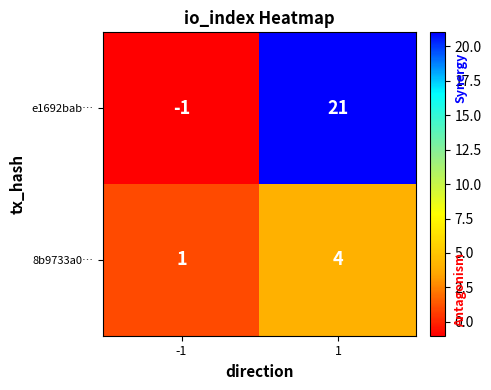

Rank the series at 1 from lowest to highest value.

8b9733a0…, e1692bab…